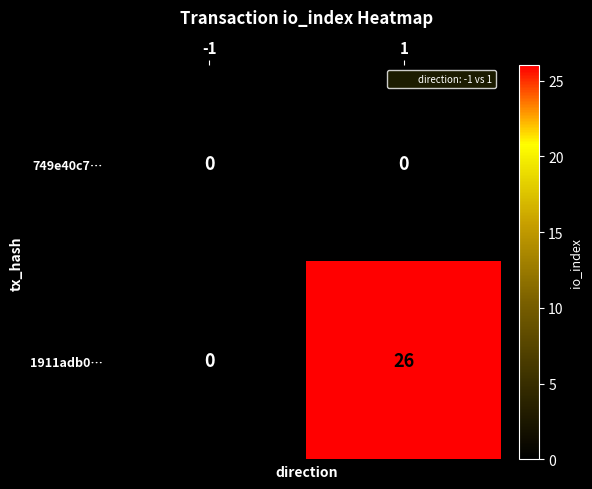

What is the total value across all series at 1?

26